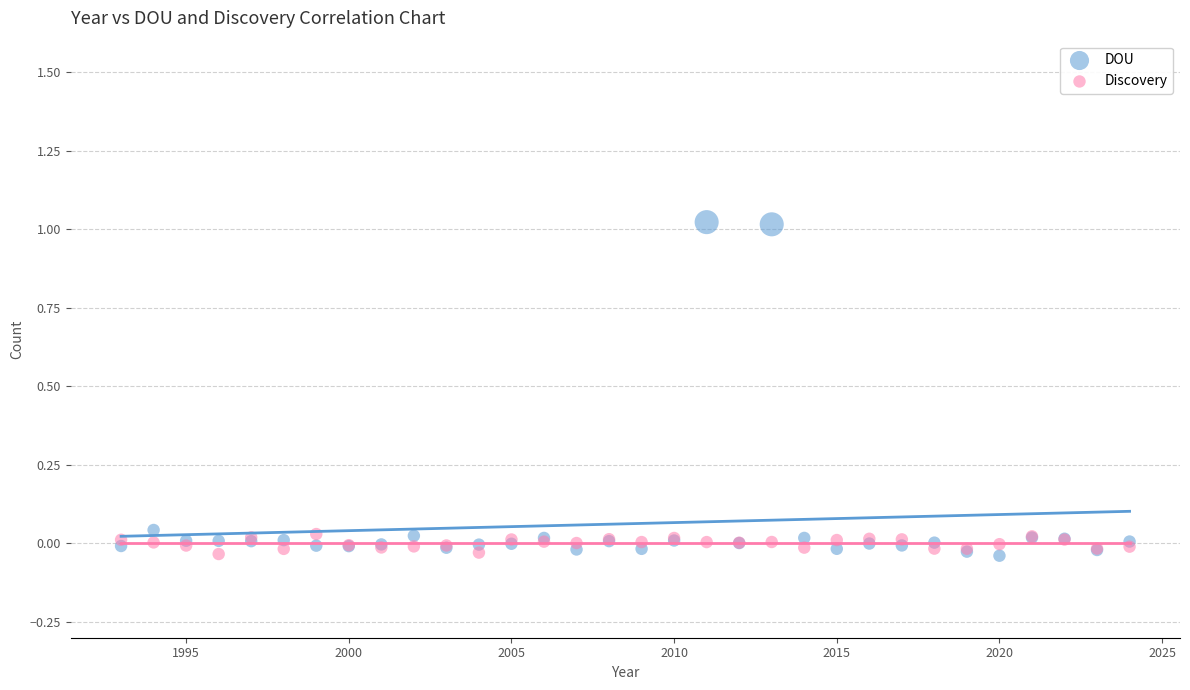

What is the X range (max minus min) for the scatter plot?

31.0